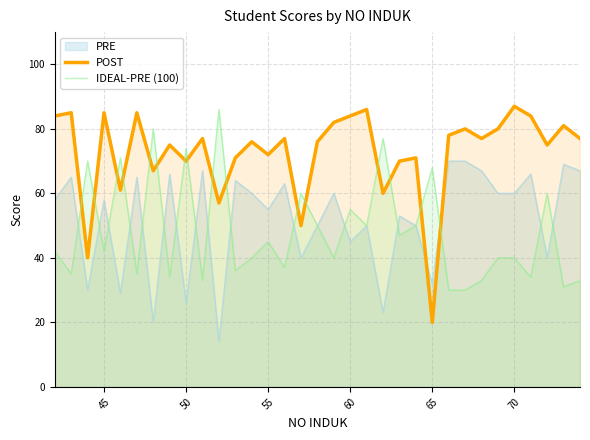

True or false: IDEAL-PRE (100) and POST cross at least once.

True